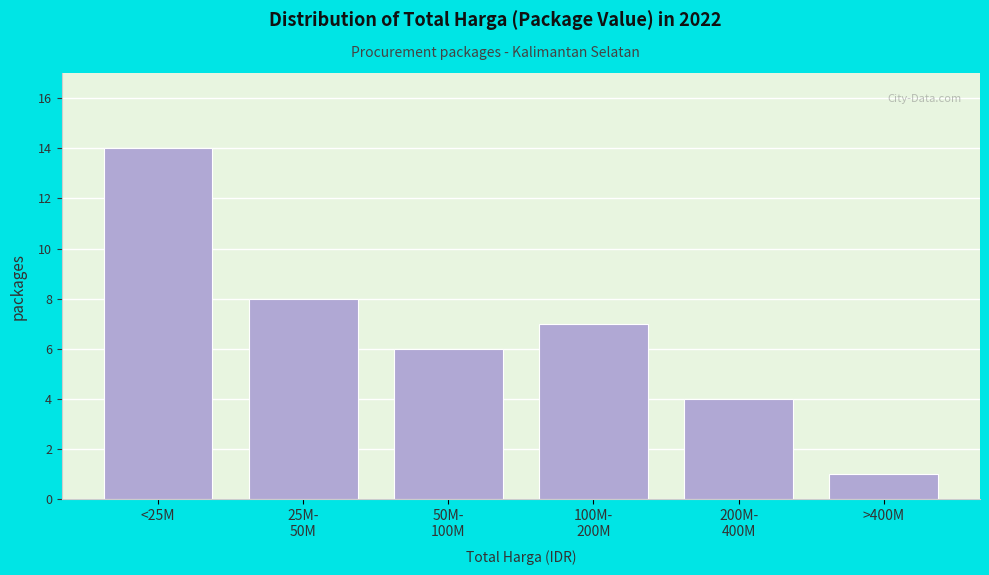

Reading left to right, transcribe all the data shown in this chart.

14	8	6	7	4	1